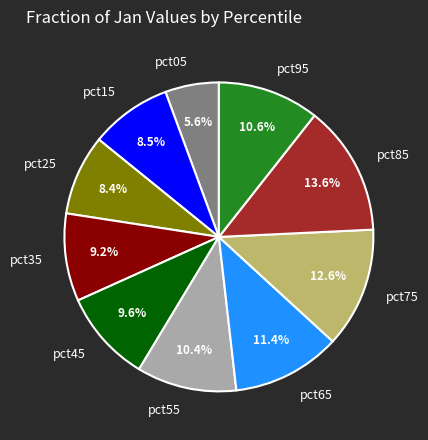

To the nearest percent, what portion does pct75 represent?

13%